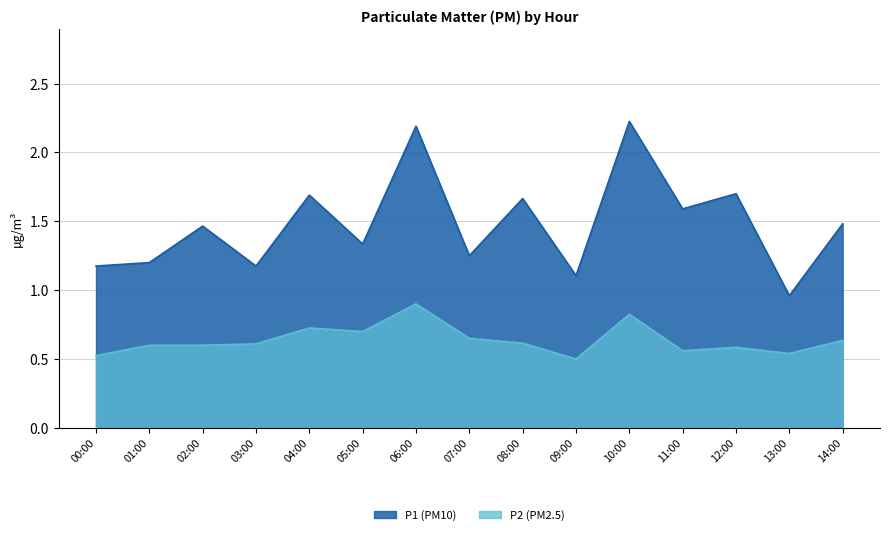

What is the value of the P1 point at the 4th from the left?

1.2